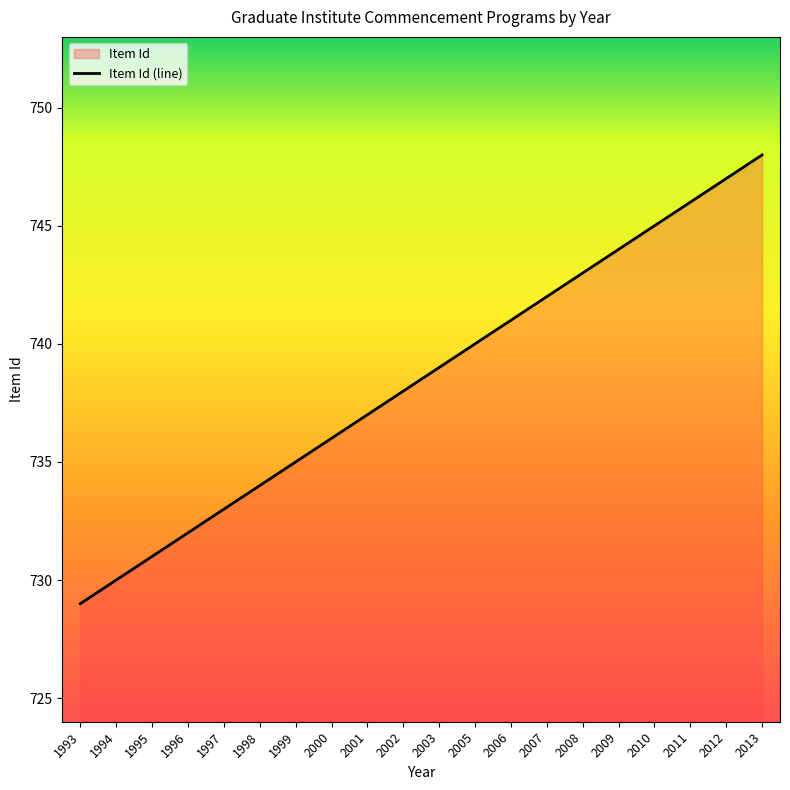

Between 1998 and 2013, which is larger?

2013